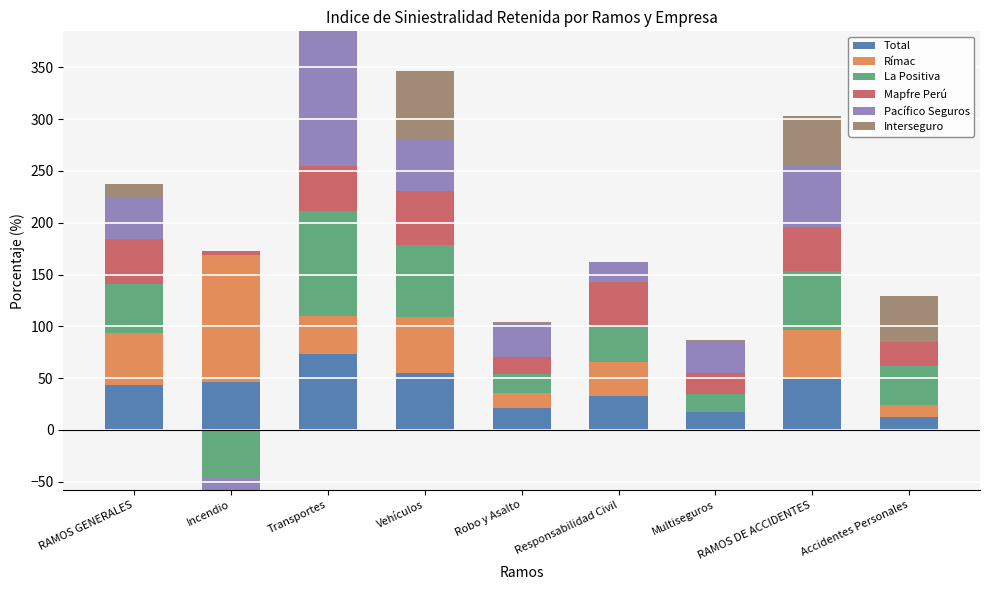

What position from the right is RAMOS GENERALES?

9